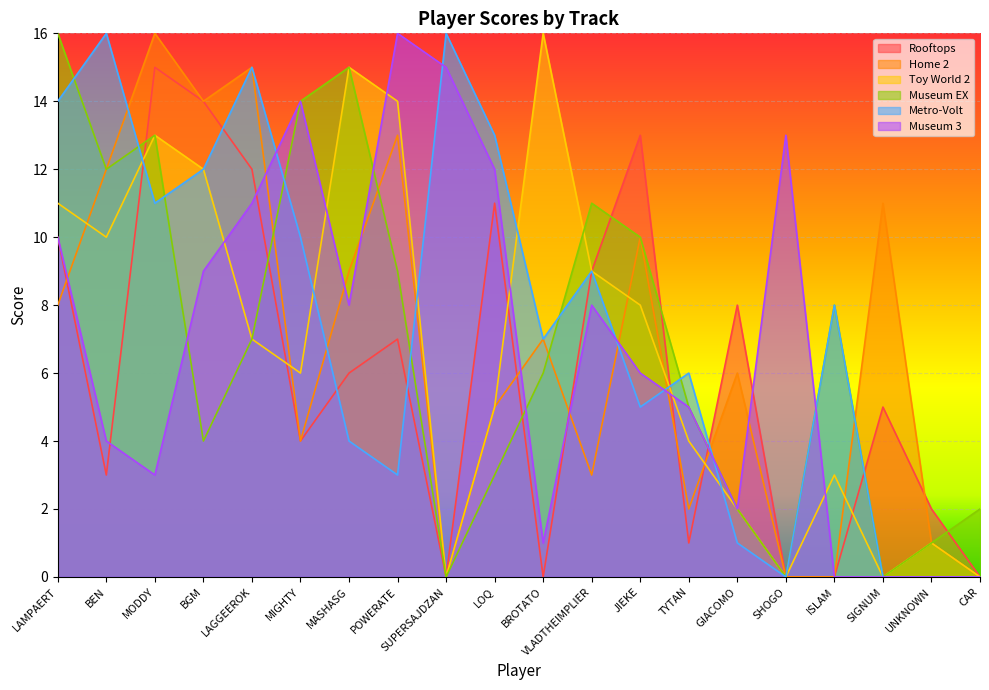

Reading left to right, extract all data points from this chart.

Rooftops: LAMPAERT=10	BEN=3	MODDY=15	BGM=14	LAGGEEROK=12	MIGHTY=4	MASHASG=6	POWERATE=7	SUPERSAJDZAN=0	LOQ=11	BROTATO=0	VLADTHEIMPLIER=9	JIEKE=13	TYTAN=1	GIACOMO=8	SHOGO=0	ISLAM=0	SIGNUM=5	UNKNOWN=2	CAR=0
Home 2: LAMPAERT=8	BEN=12	MODDY=16	BGM=14	LAGGEEROK=15	MIGHTY=4	MASHASG=9	POWERATE=13	SUPERSAJDZAN=0	LOQ=5	BROTATO=7	VLADTHEIMPLIER=3	JIEKE=10	TYTAN=2	GIACOMO=6	SHOGO=0	ISLAM=0	SIGNUM=11	UNKNOWN=1	CAR=0
Toy World 2: LAMPAERT=11	BEN=10	MODDY=13	BGM=12	LAGGEEROK=7	MIGHTY=6	MASHASG=15	POWERATE=14	SUPERSAJDZAN=0	LOQ=5	BROTATO=16	VLADTHEIMPLIER=9	JIEKE=8	TYTAN=4	GIACOMO=2	SHOGO=0	ISLAM=3	SIGNUM=0	UNKNOWN=1	CAR=0
Museum EX: LAMPAERT=16	BEN=12	MODDY=13	BGM=4	LAGGEEROK=7	MIGHTY=14	MASHASG=15	POWERATE=9	SUPERSAJDZAN=0	LOQ=3	BROTATO=6	VLADTHEIMPLIER=11	JIEKE=10	TYTAN=5	GIACOMO=2	SHOGO=0	ISLAM=8	SIGNUM=0	UNKNOWN=1	CAR=2
Metro-Volt: LAMPAERT=14	BEN=16	MODDY=11	BGM=12	LAGGEEROK=15	MIGHTY=10	MASHASG=4	POWERATE=3	SUPERSAJDZAN=16	LOQ=13	BROTATO=7	VLADTHEIMPLIER=9	JIEKE=5	TYTAN=6	GIACOMO=1	SHOGO=0	ISLAM=8	SIGNUM=0	UNKNOWN=0	CAR=0
Museum 3: LAMPAERT=10	BEN=4	MODDY=3	BGM=9	LAGGEEROK=11	MIGHTY=14	MASHASG=8	POWERATE=16	SUPERSAJDZAN=15	LOQ=12	BROTATO=1	VLADTHEIMPLIER=8	JIEKE=6	TYTAN=5	GIACOMO=2	SHOGO=13	ISLAM=0	SIGNUM=0	UNKNOWN=0	CAR=0